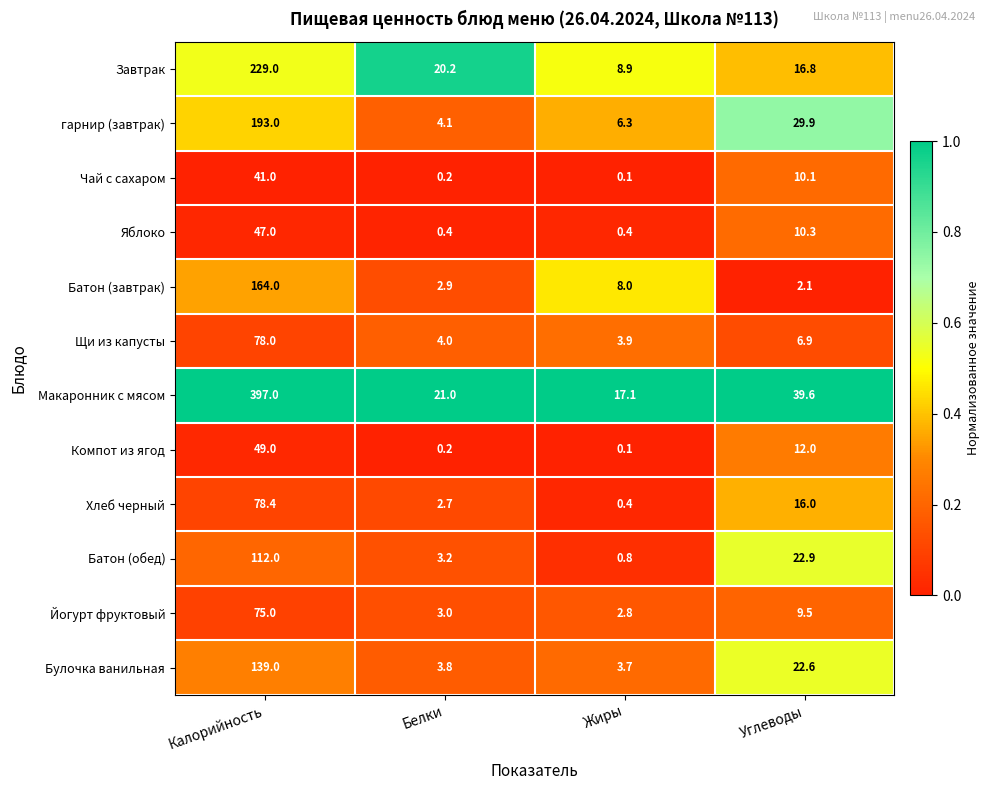

At which label is Батон (обед) closest to 56?

Углеводы